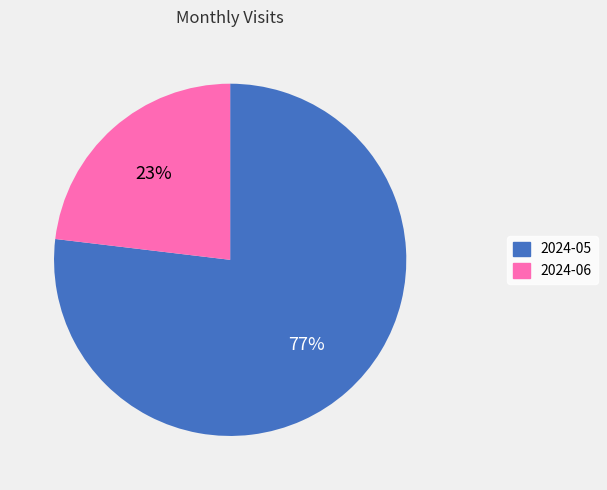

Approximately how many times larger is the value at 2024-05 compared to 2024-06?

3.3